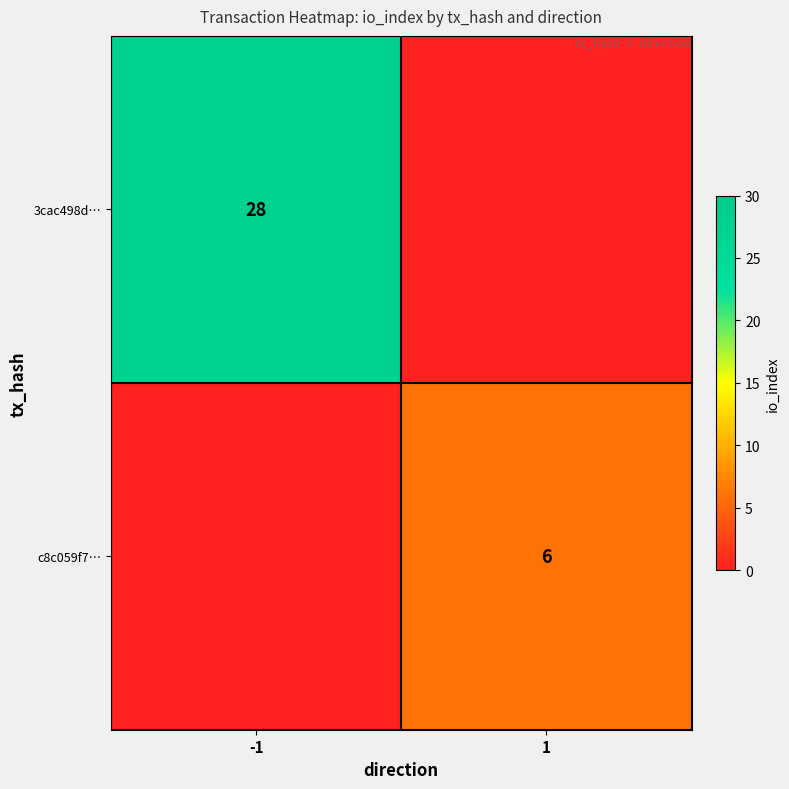

At which category does the chart reach its minimum across all series?

1